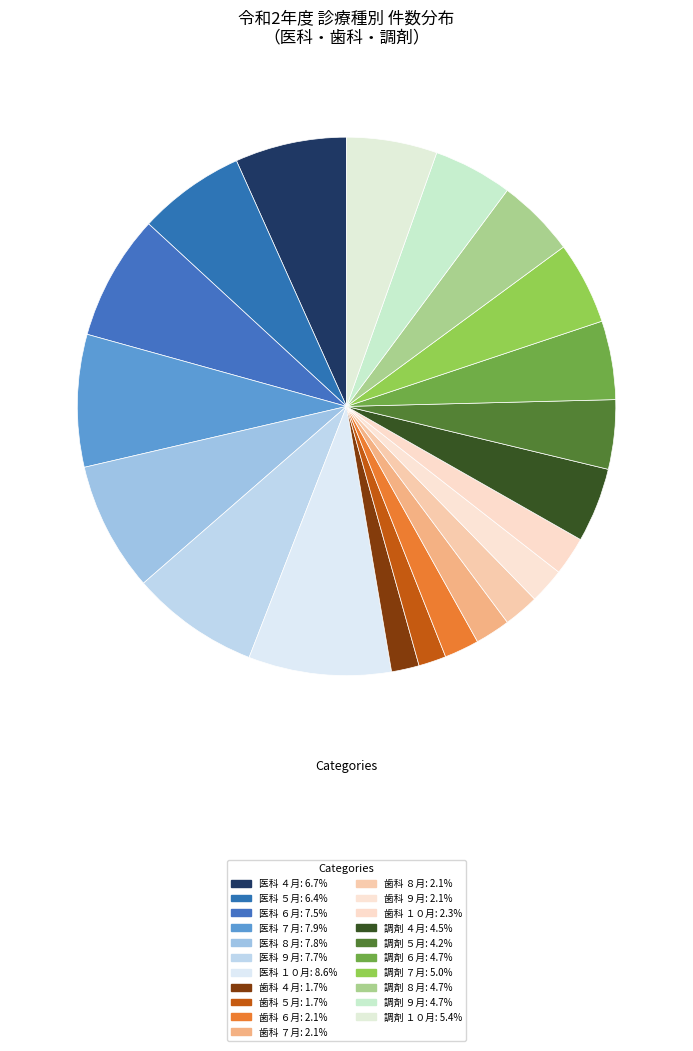

How many segments does this pie chart have?

21